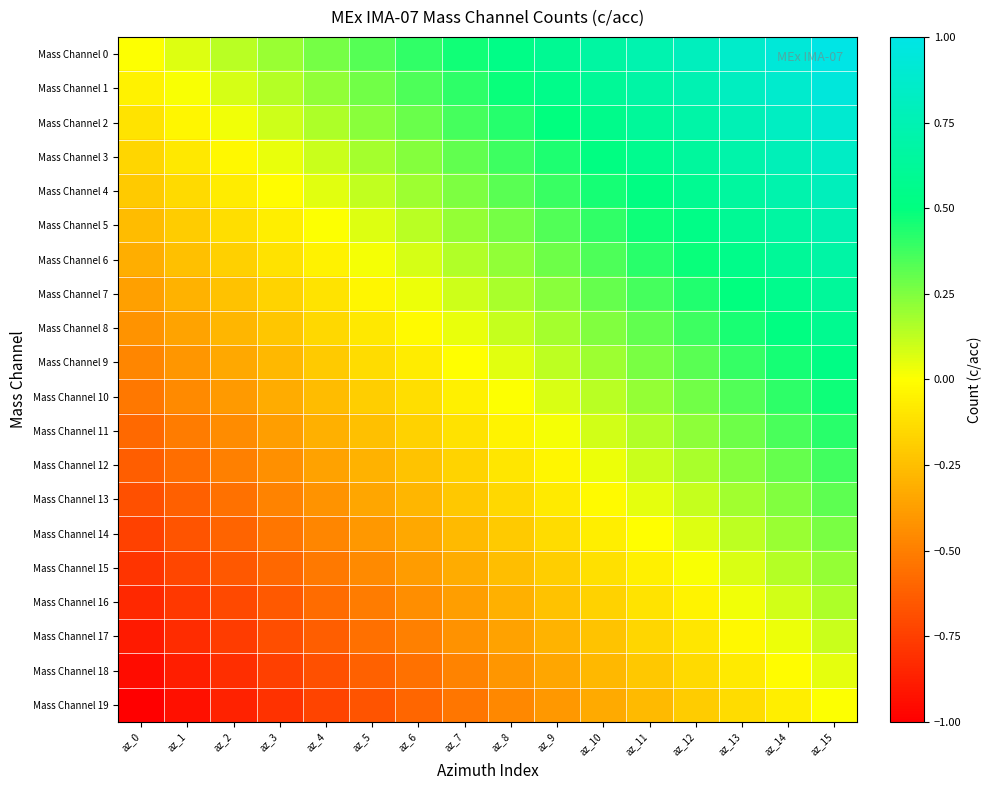

At which category is the sum across all series the highest?

az_15